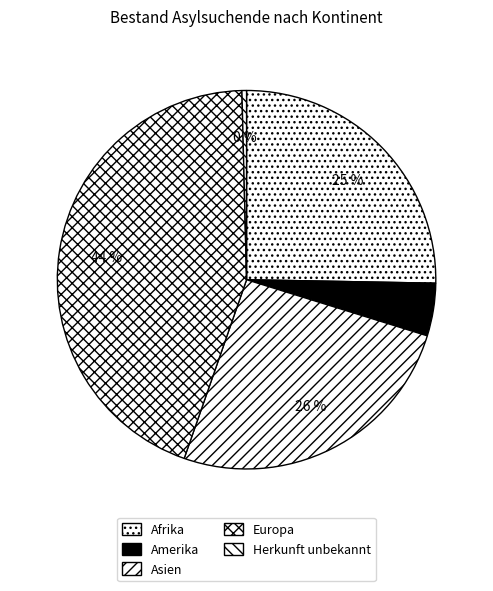

True or false: Amerika accounts for 4% of the total.

True